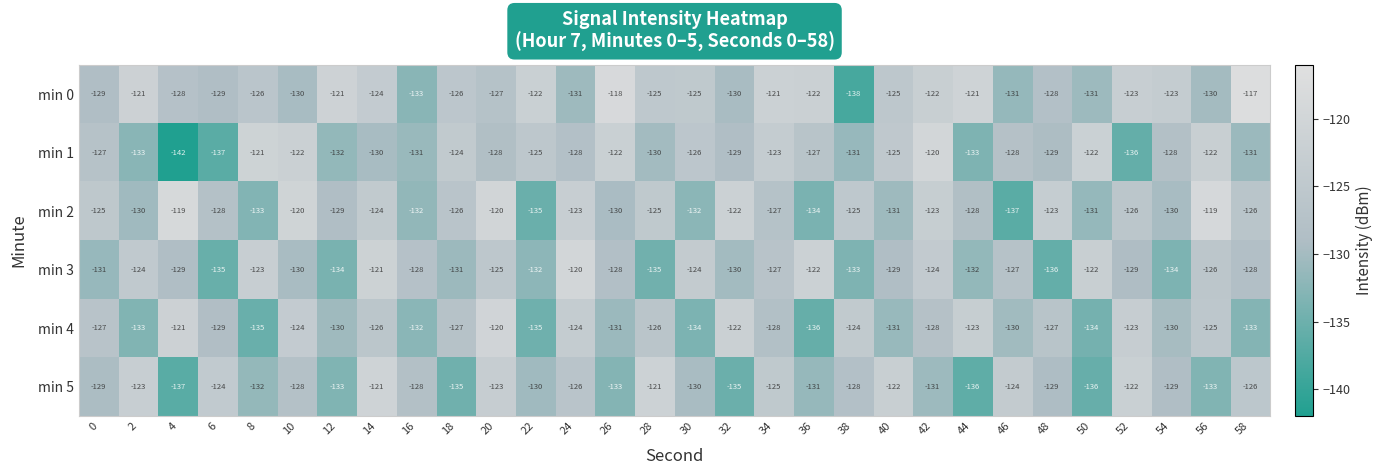

What is the average value of the min 3 series?

-128